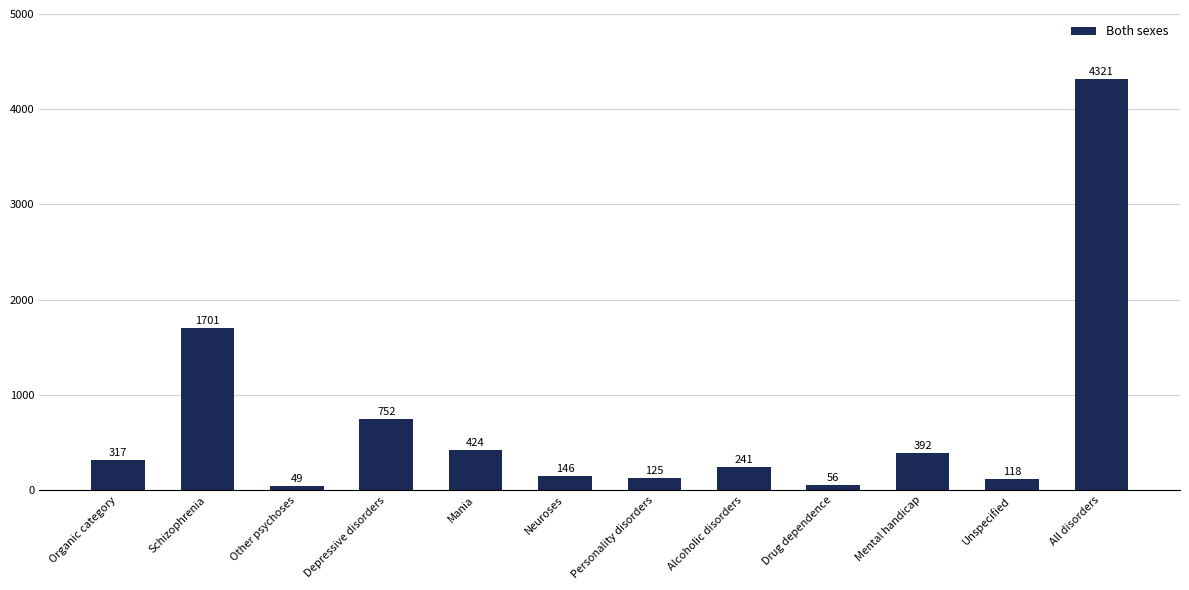

What is the approximate value at Alcoholic disorders, to the nearest 50?

250